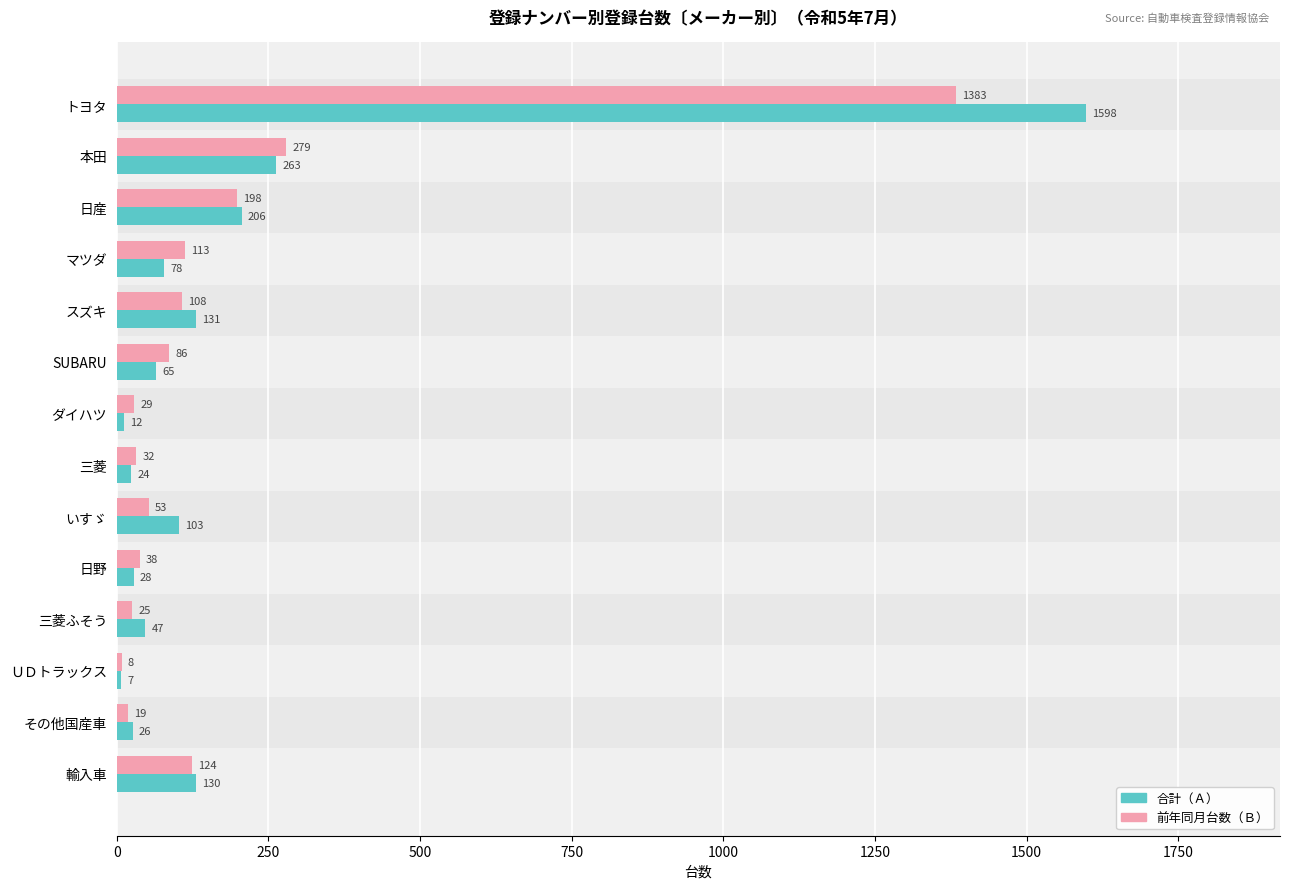

At which label is 前年同月台数（Ｂ） closest to 695?

本田